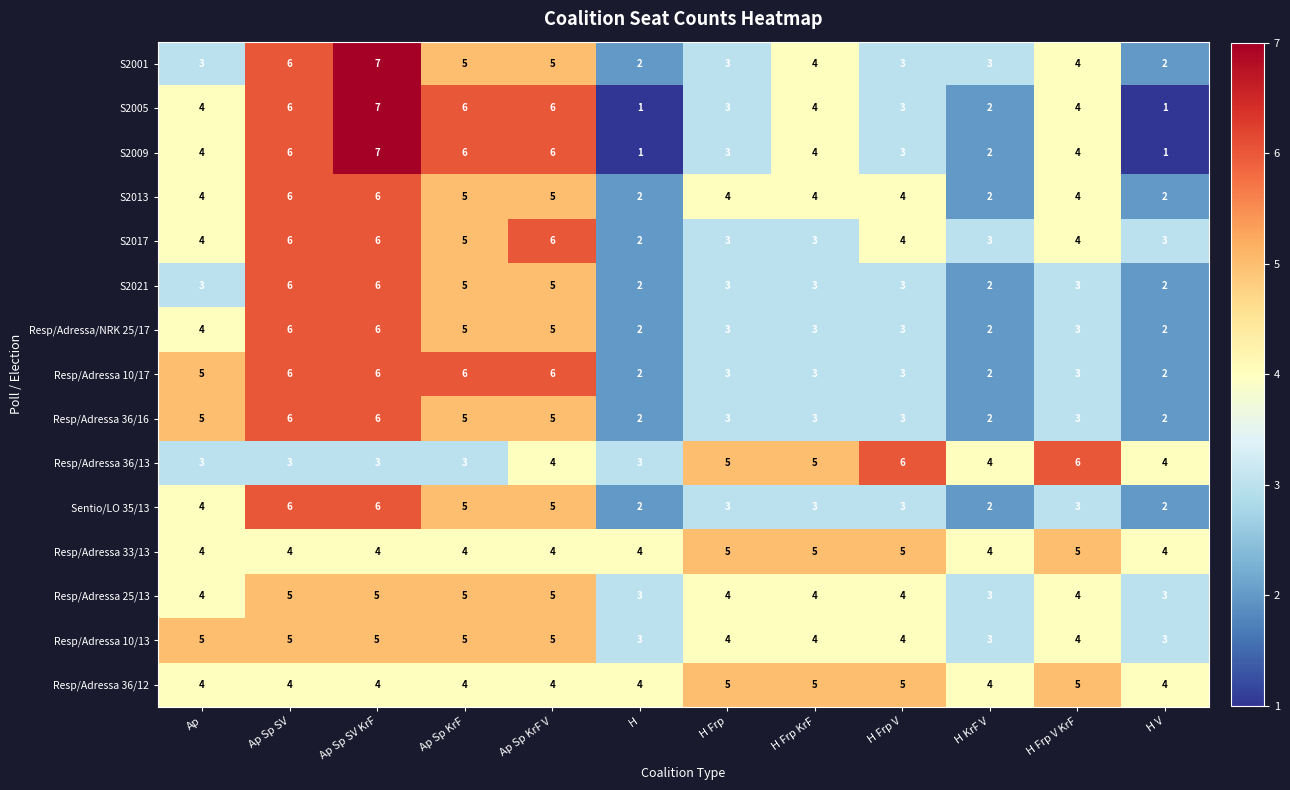

At which category is the sum across all series the highest?

Ap Sp SV KrF